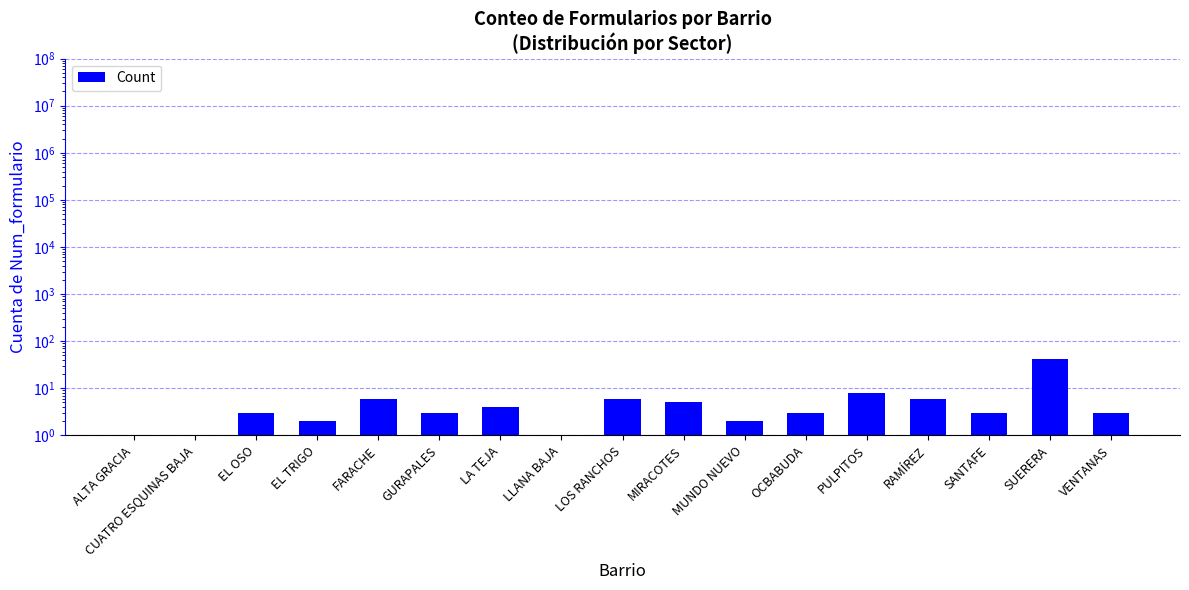

What position from the left is CUATRO ESQUINAS BAJA?

2